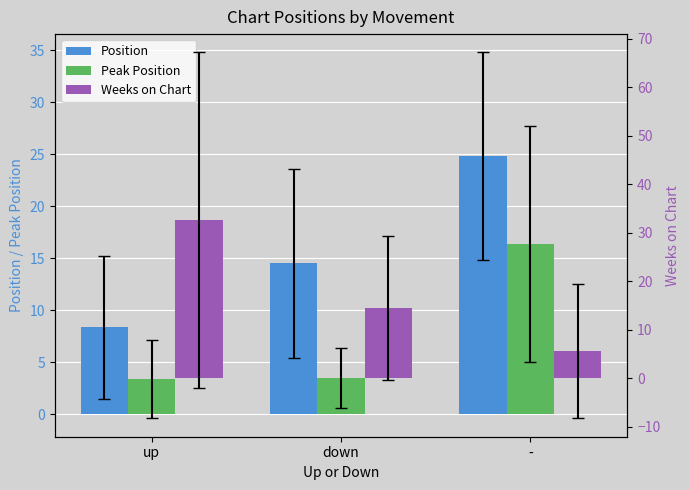

What is the maximum value for Position?

24.8